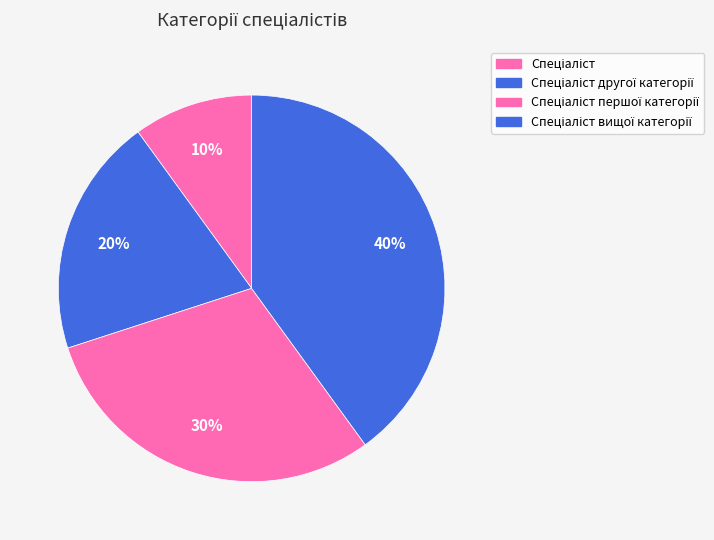

Which has a higher value, Спеціаліст першої категорії or Спеціаліст вищої категорії?

Спеціаліст вищої категорії